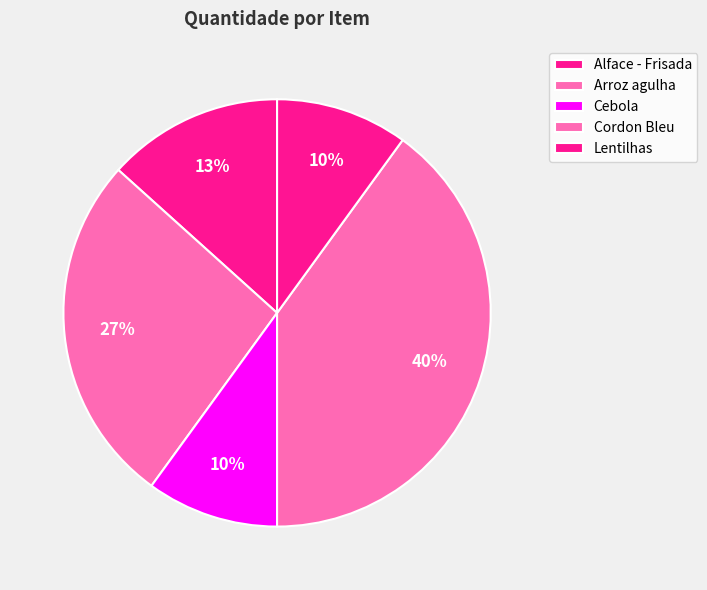

True or false: Cordon Bleu accounts for 40% of the total.

True